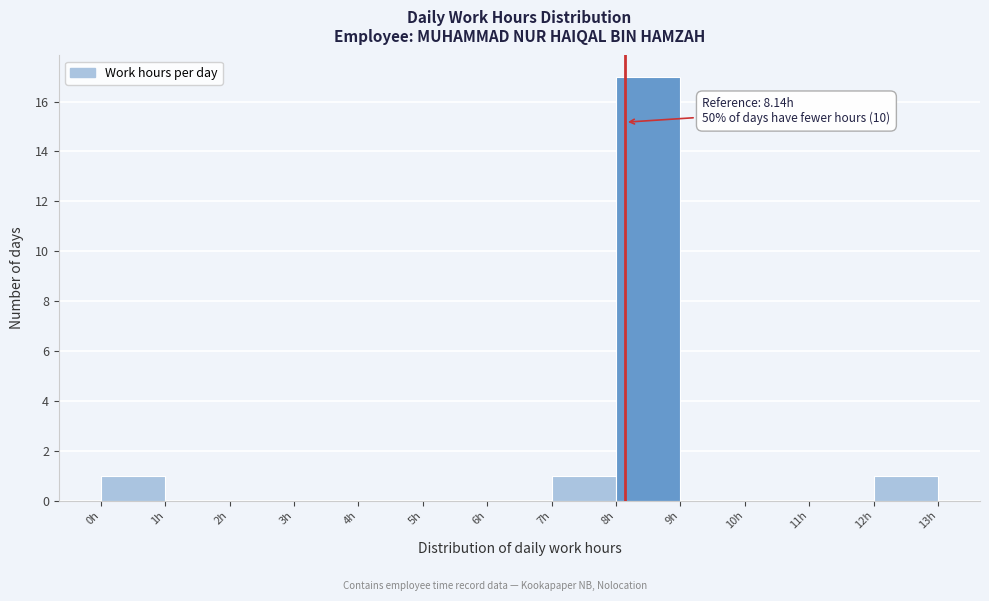

Which range on the x-axis has the tallest bar?

8 to 9